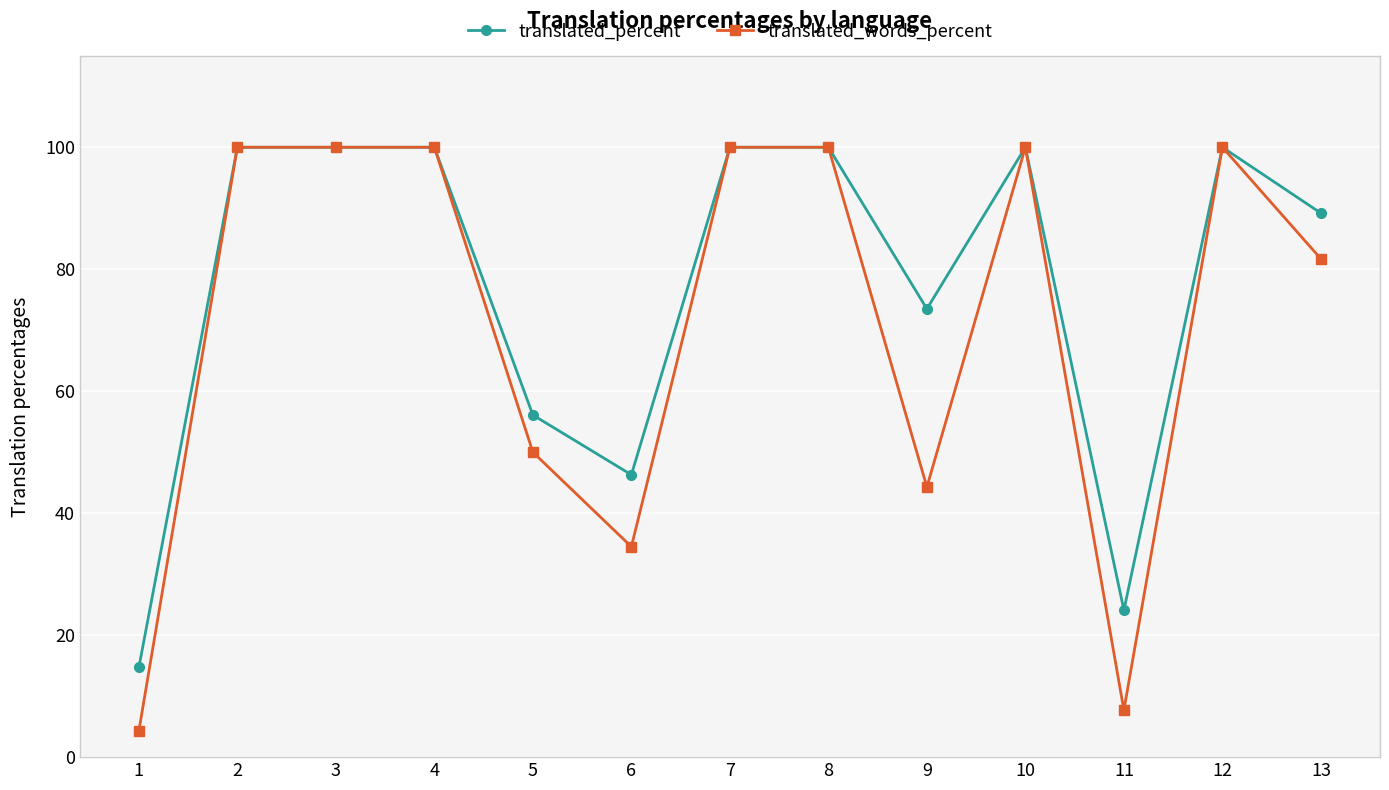

Where is translated_words_percent nearest to the value 52?

5